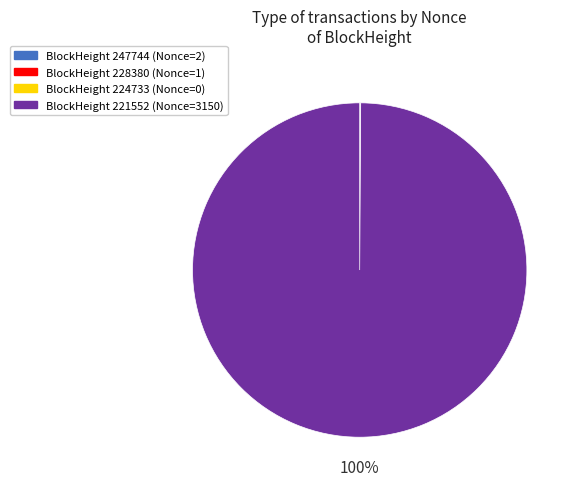

To the nearest percent, what is the difference between the largest and smallest slice percentages?

100%